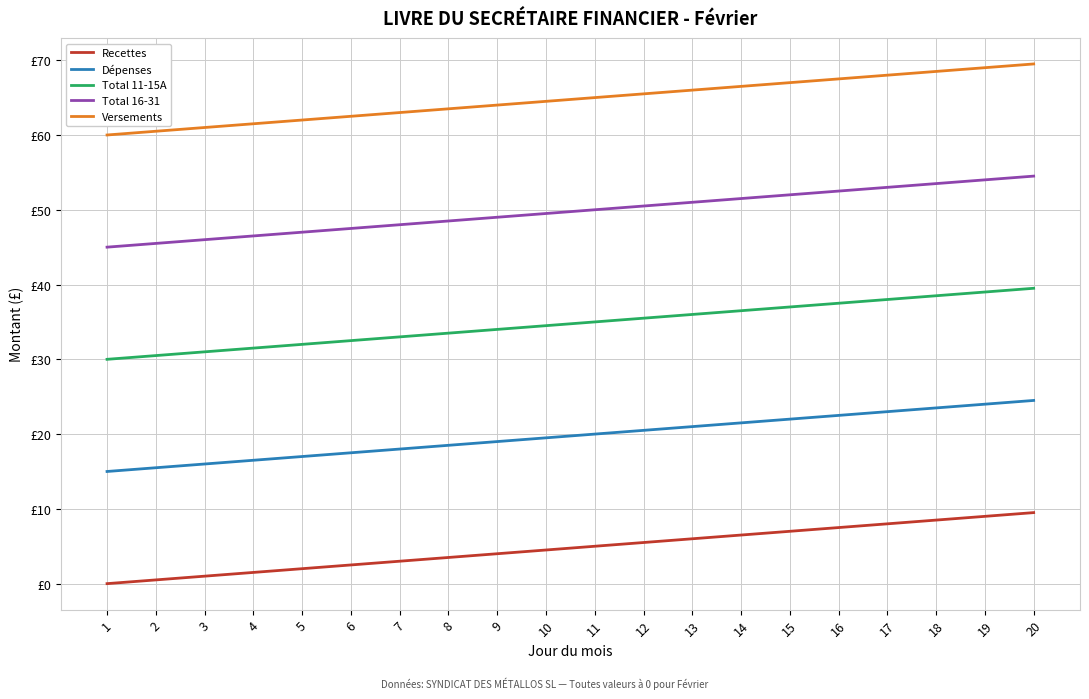

At which category is the sum across all series the highest?

20